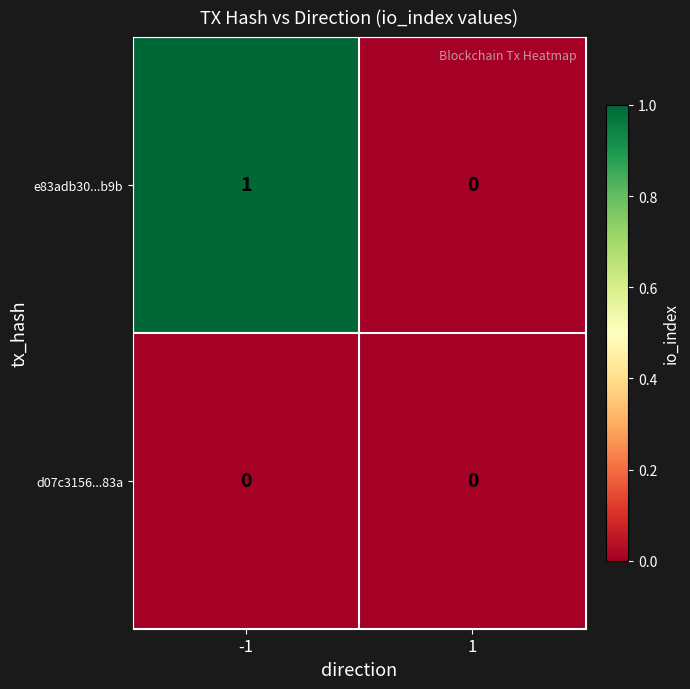

Reading right to left, list all the values displayed in this chart.

e83adb30...b9b: 0	1
d07c3156...83a: 0	0